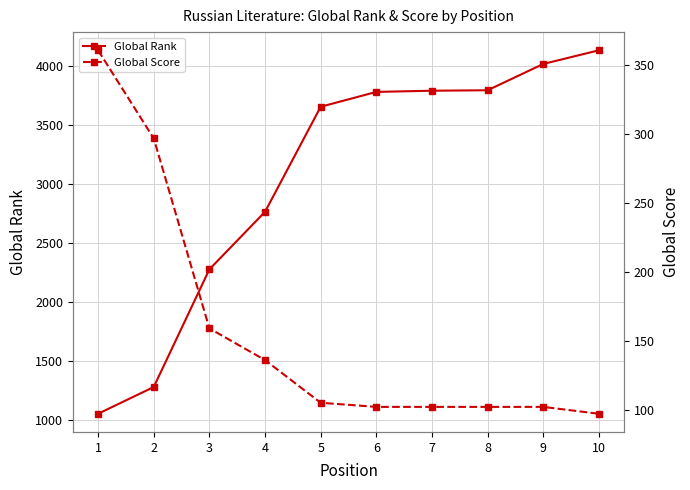

Count the number of data series in this chart.

2